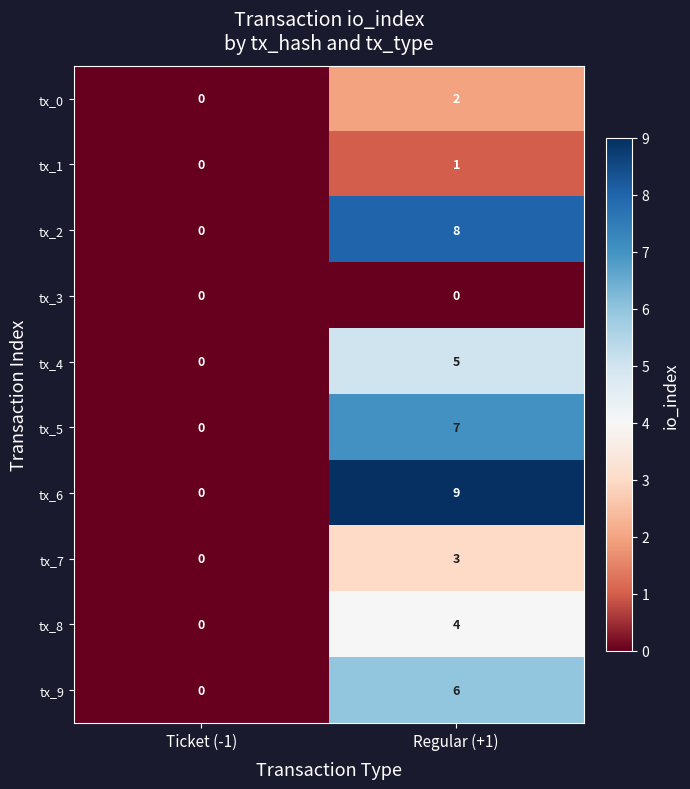

Reading left to right, transcribe all the data shown in this chart.

tx_0: 0	2
tx_1: 0	1
tx_2: 0	8
tx_3: 0	0
tx_4: 0	5
tx_5: 0	7
tx_6: 0	9
tx_7: 0	3
tx_8: 0	4
tx_9: 0	6